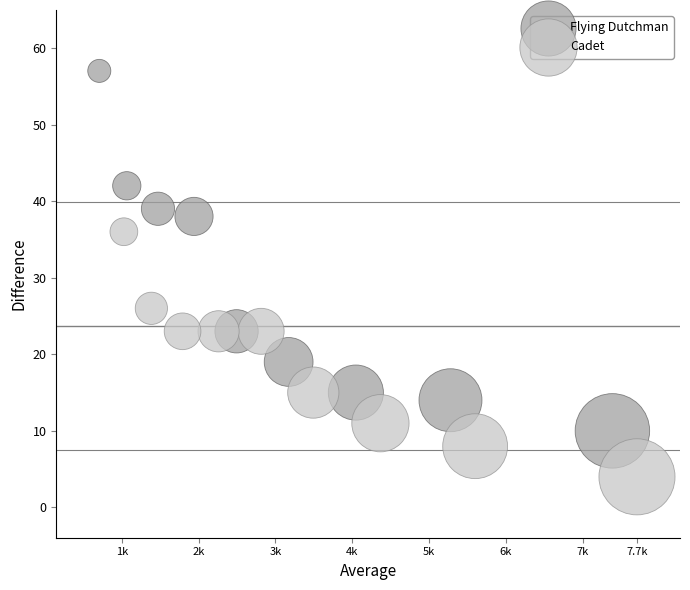

Which series has the widest spread of Y values?

Flying Dutchman